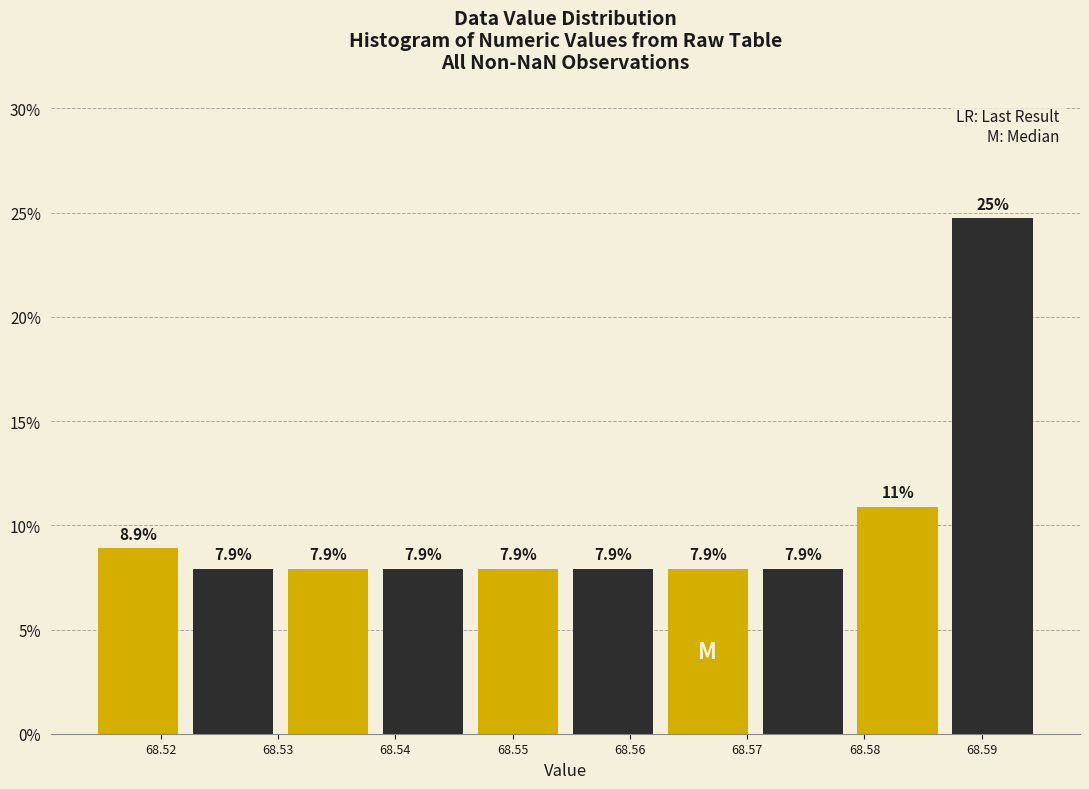

Which range on the x-axis has the tallest bar?

68.587 to 68.595